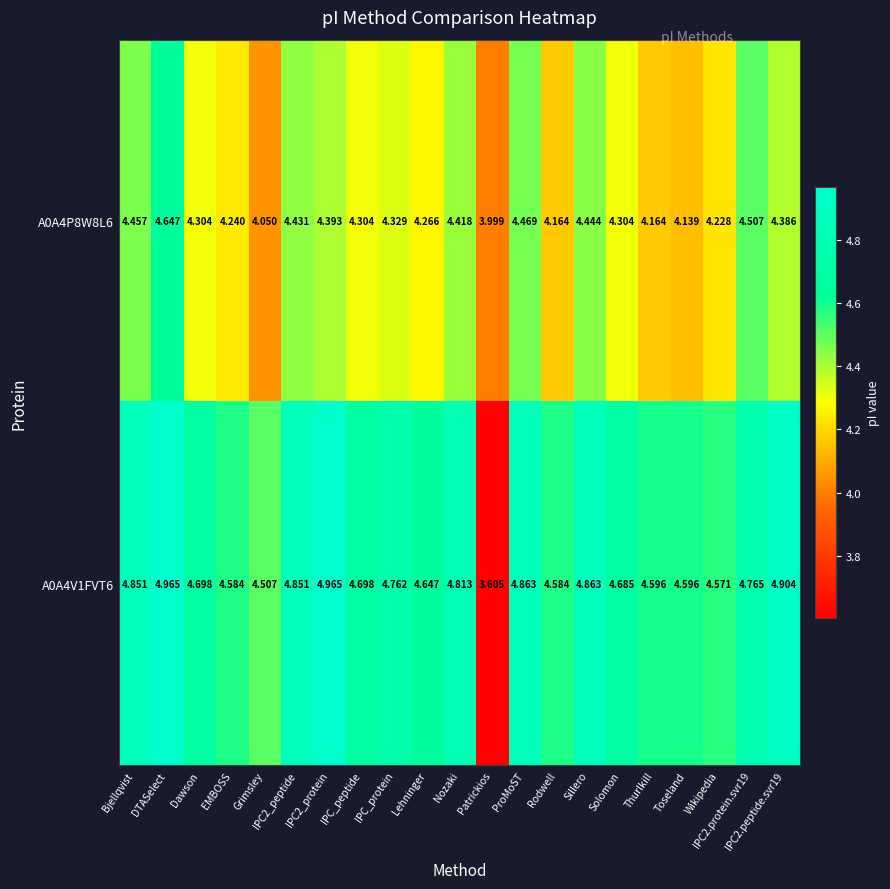

At which label is A0A4V1FVT6 closest to 4?

Patrickios